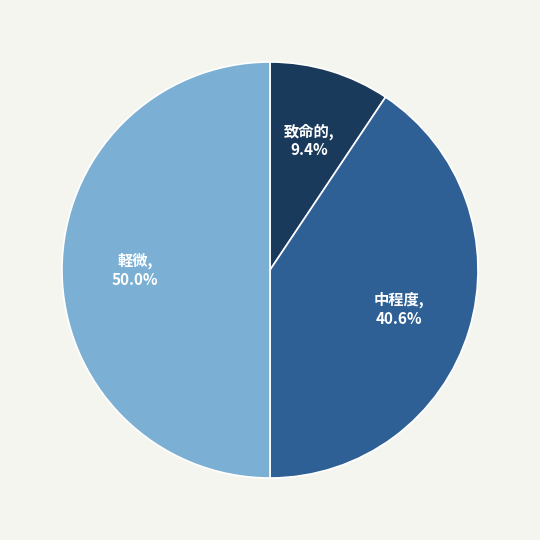

To the nearest percent, what percentage of the pie is 軽微?

50%